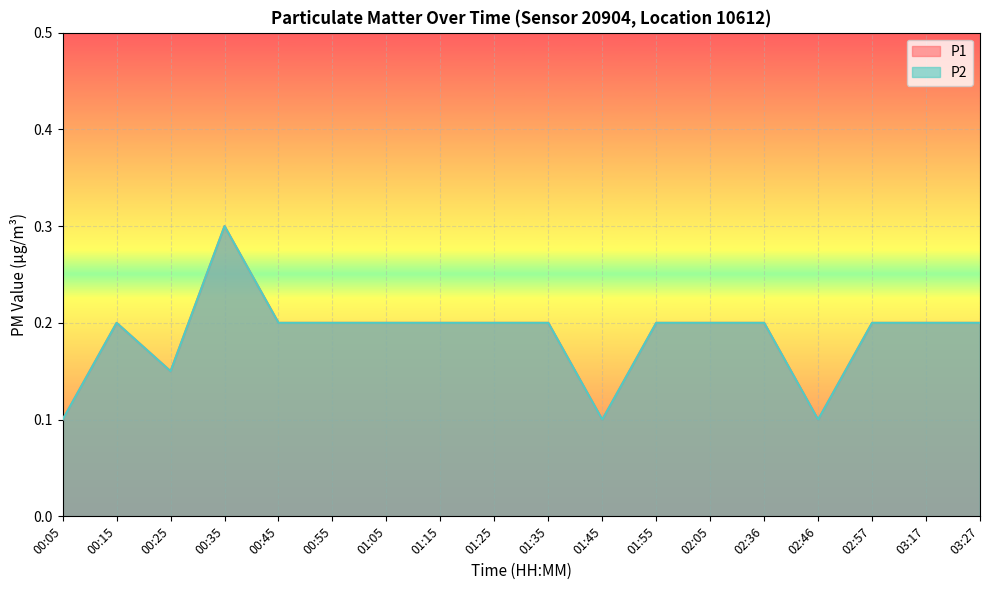

What is the average value of the P2 series?

0.2